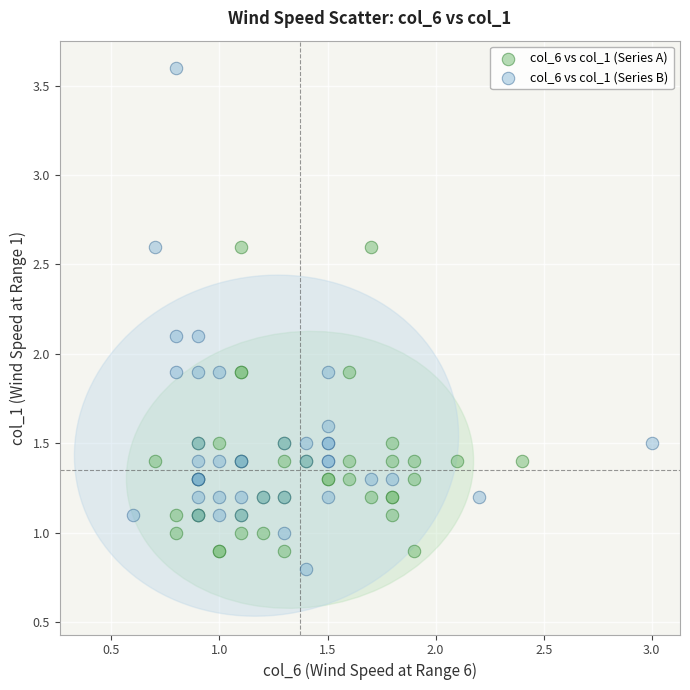

Which series has the largest Y range (max minus min)?

col_6 vs col_1 (Series B)